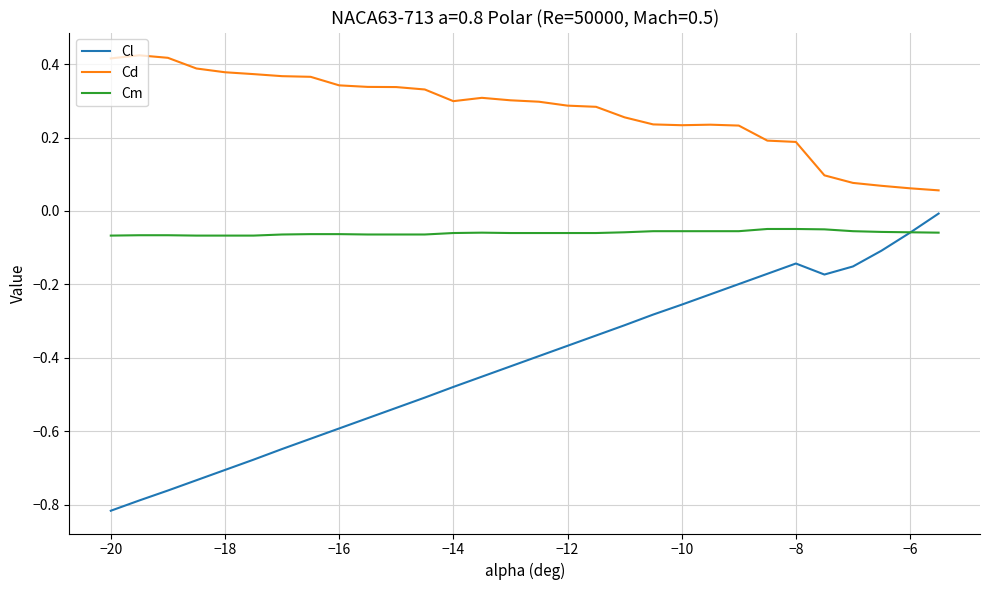

List the series in order of their overall mean, lowest first.

Cl, Cm, Cd